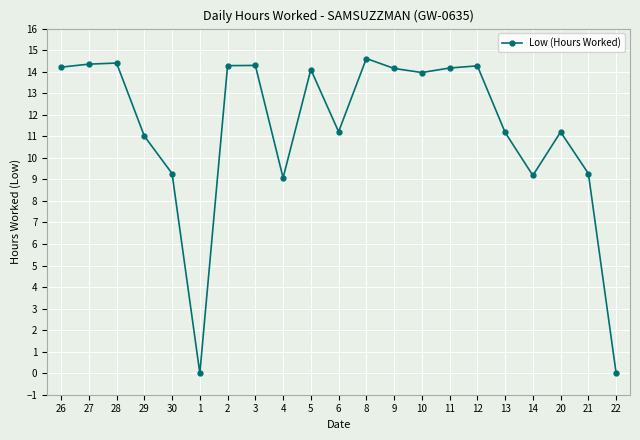

Which has a higher value, 28 or 26?

28